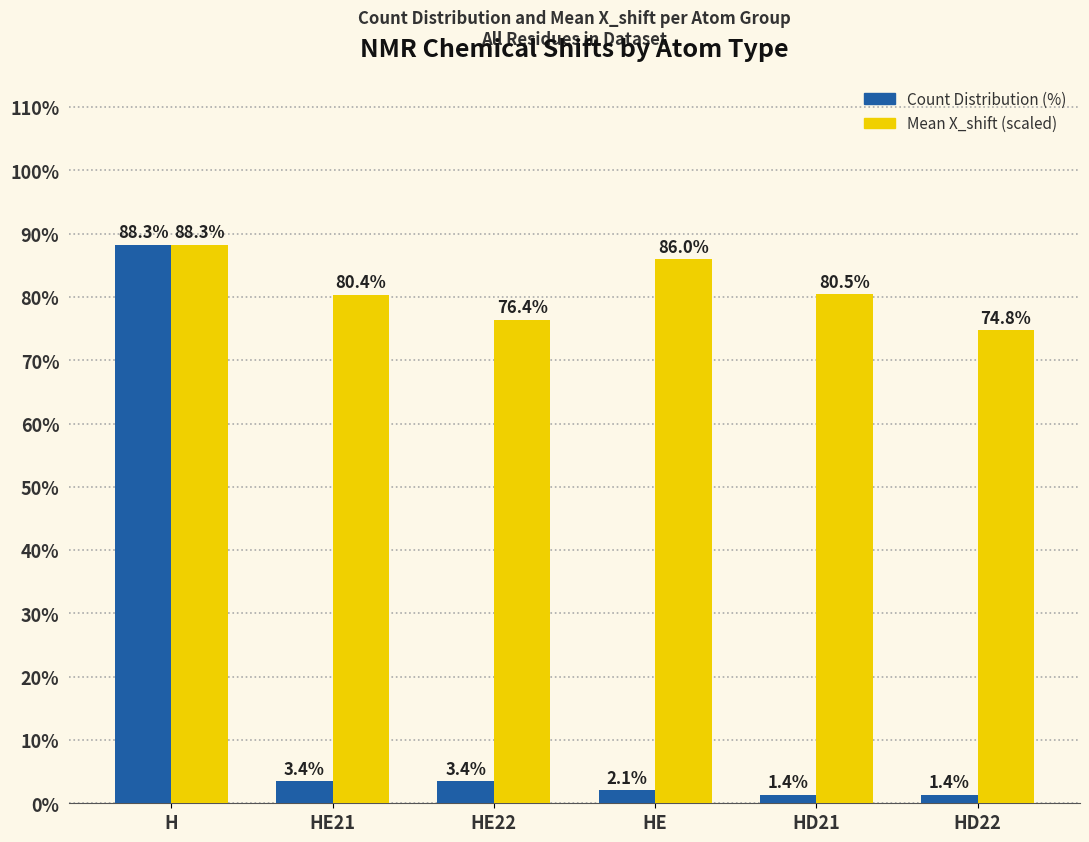

What is the label of the 2nd bar from the left?

HE21